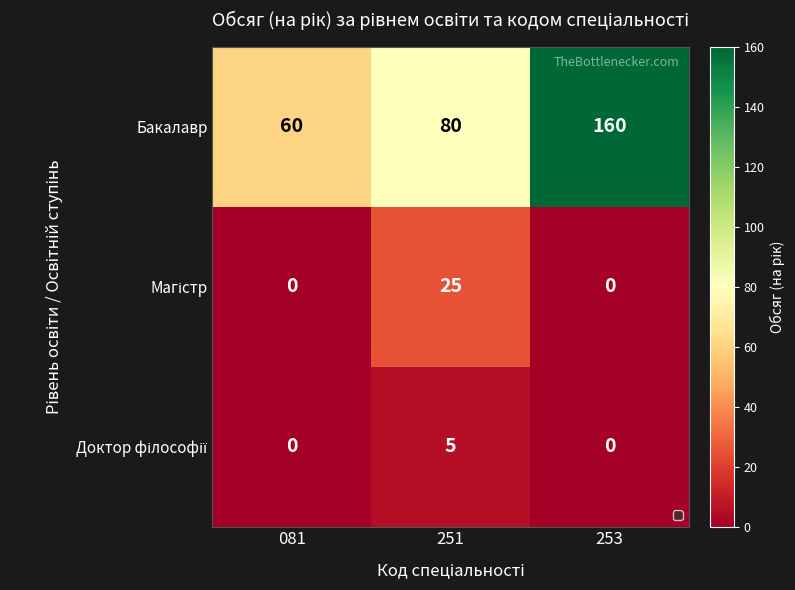

At which category does the chart reach its peak across all series?

253